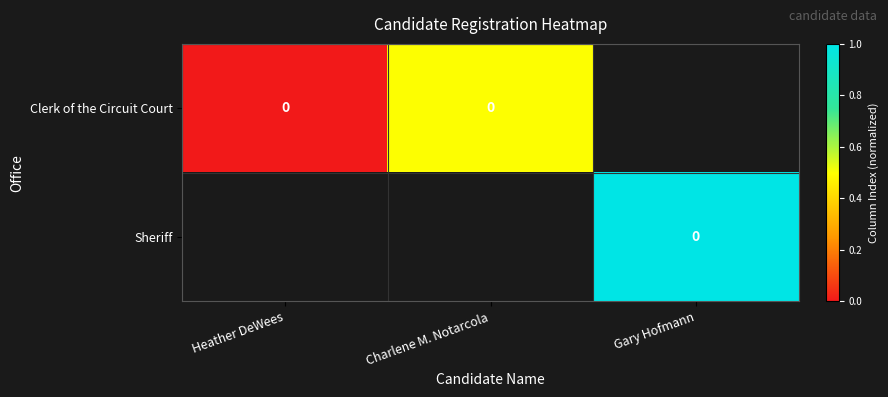

At how many categories does at least one series exceed 0?

2